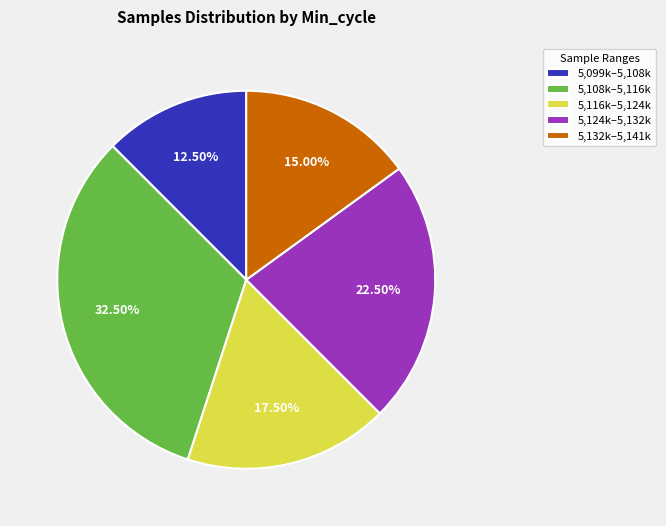

Between 5,108k–5,116k and 5,124k–5,132k, which is larger?

5,108k–5,116k